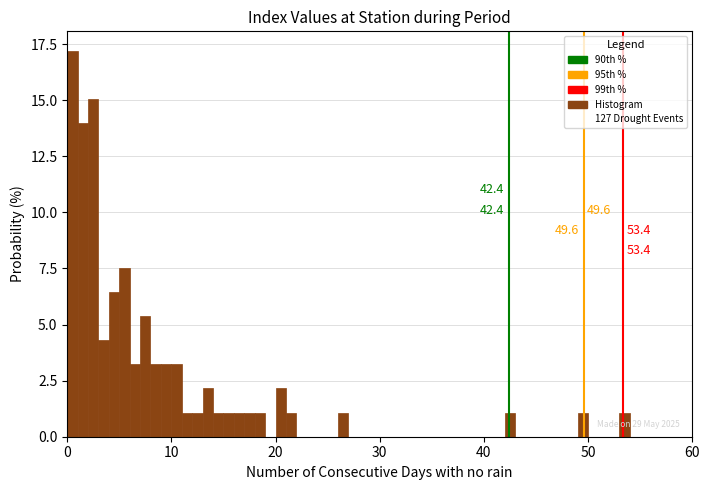

Around what value on the x-axis is the tallest bar? Give the approximate position of its centre, as read against the axis.

1